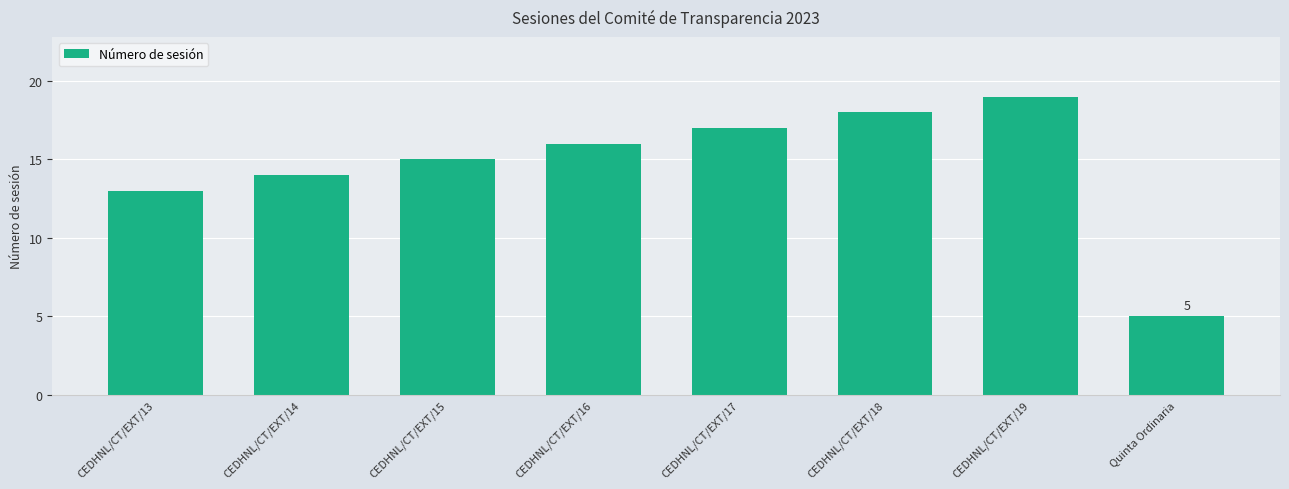

What is the value of the 1st bar from the left?

13